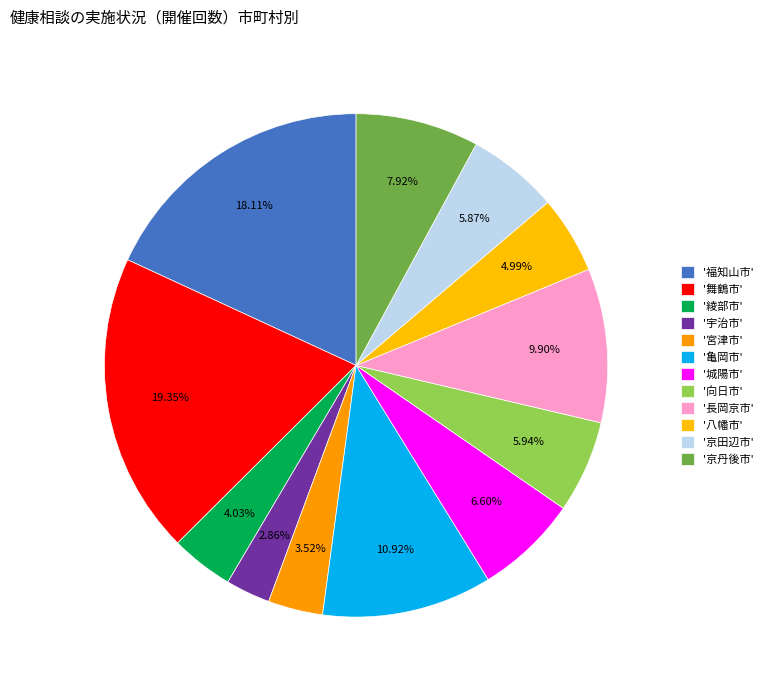

What is the largest slice in the pie chart?

舞鶴市